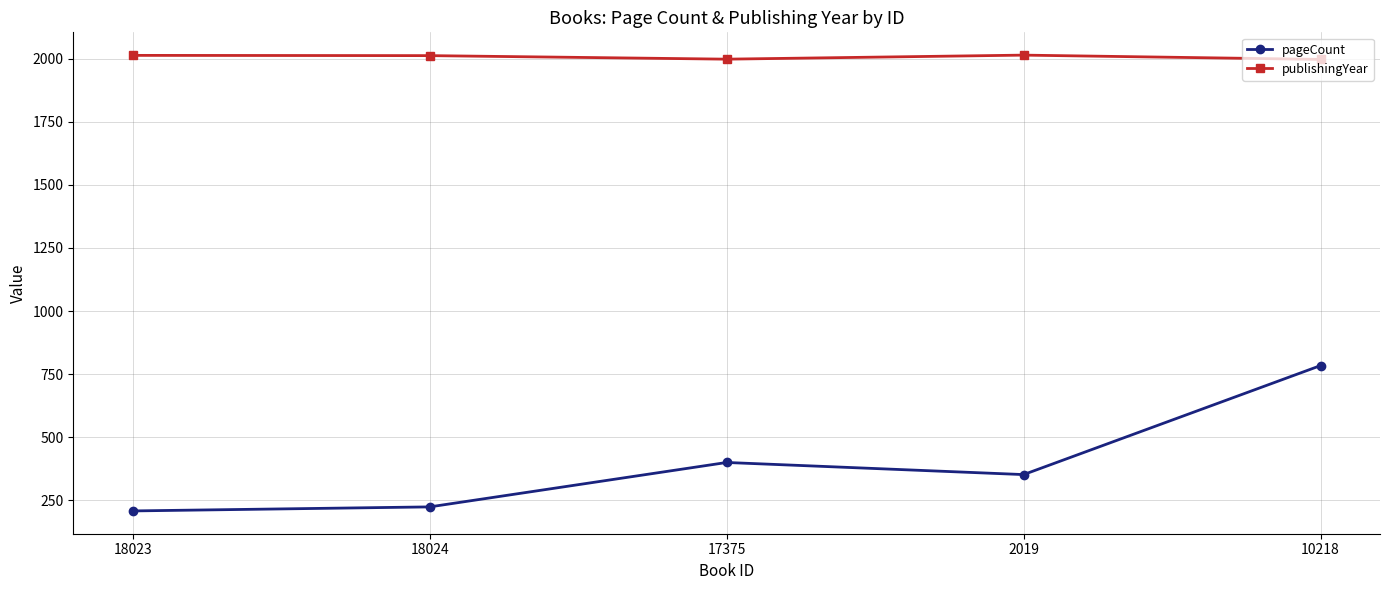

What is the label of the 2nd point from the right?

2019